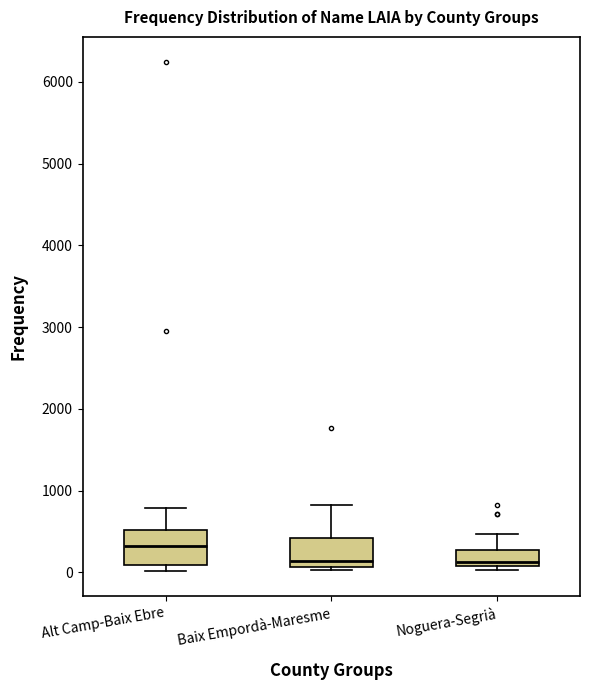

Reading left to right, transcribe this box plot: for each box, give where its median line is, the range the box spans, and where its two whiskers end, as read against the y-axis. The values are not printed on the chart, so give them approximately, as read against the axis.

Alt Camp-Baix Ebre: median 300, box 100 to 500, whiskers 0 to 800
Baix Empordà-Maresme: median 100 (just above the box's lower edge), box 100 to 400, whiskers 0 to 800
Noguera-Segrià: median 100 (just above the box's lower edge), box 100 to 300, whiskers 0 to 500